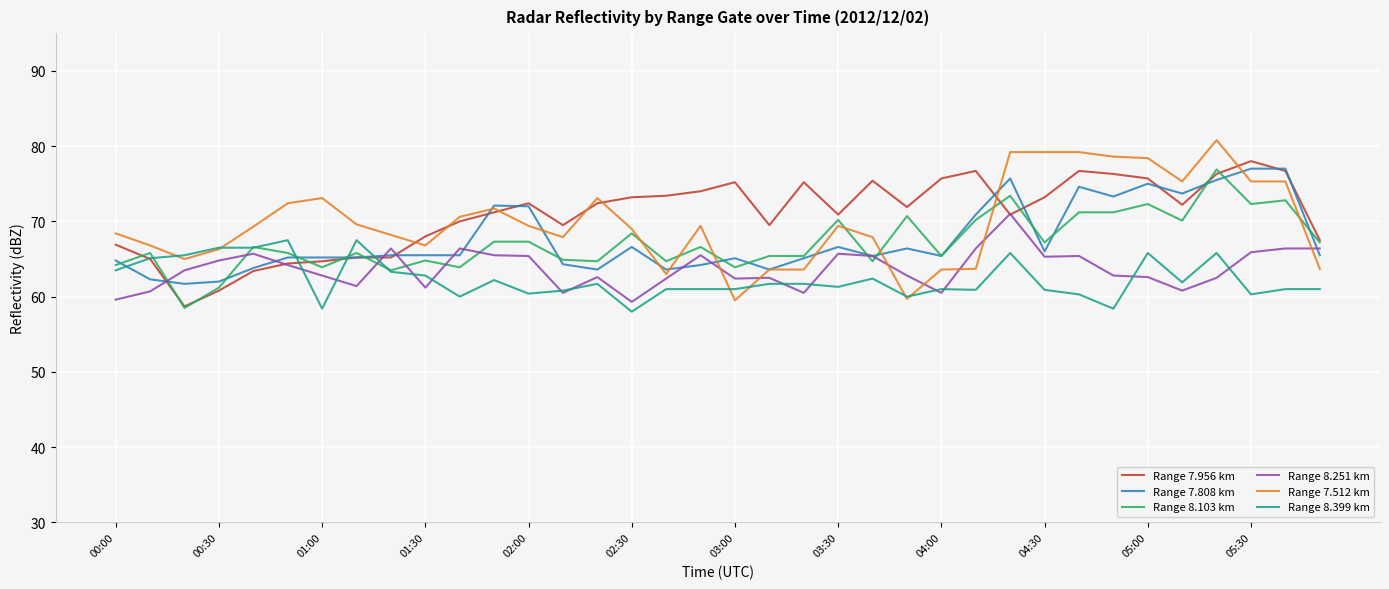

What is the maximum value shown in the chart?

80.8